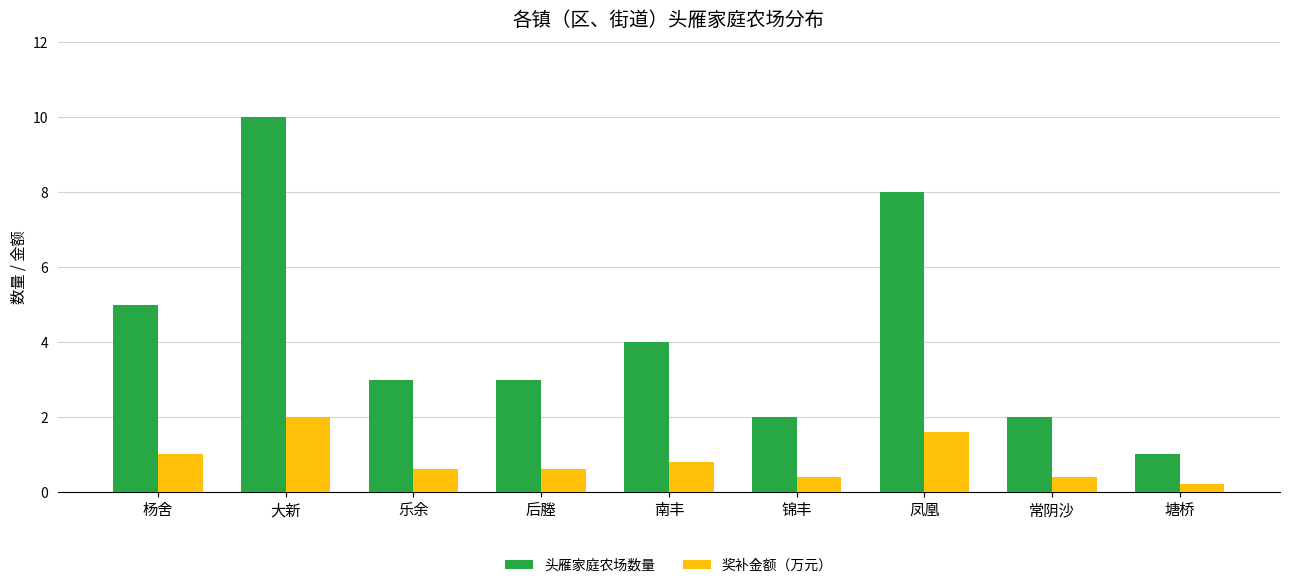

Which series has the largest total across all categories?

头雁家庭农场数量